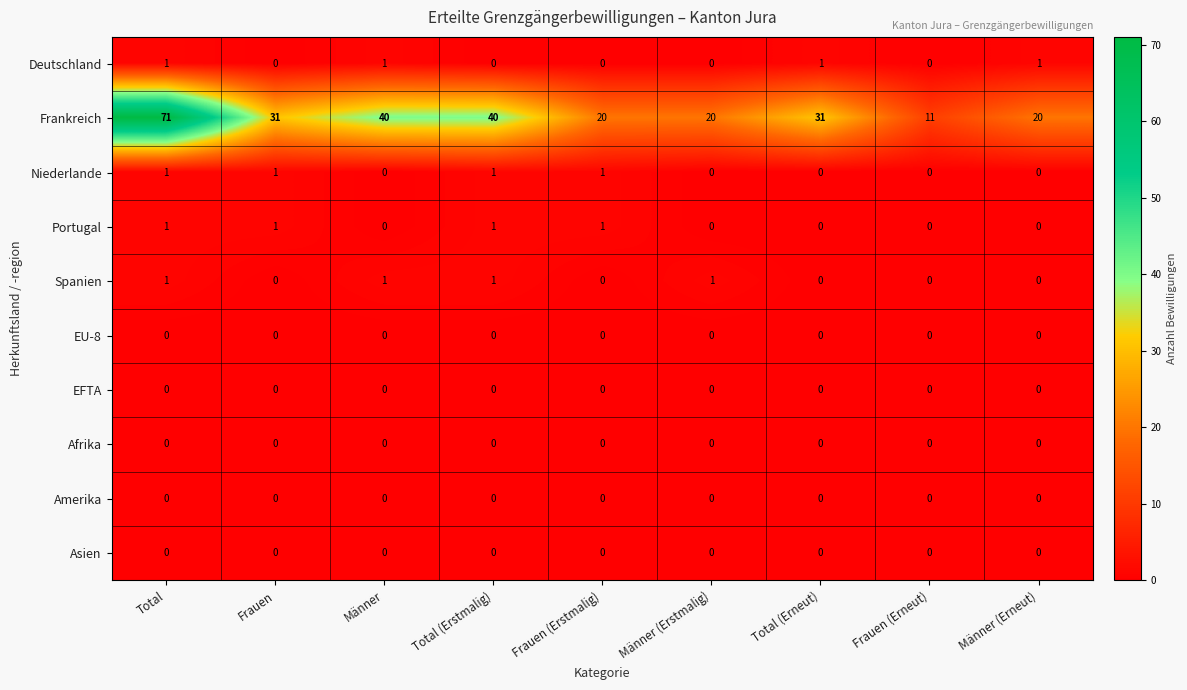

Which series has the largest range (max minus min)?

Frankreich